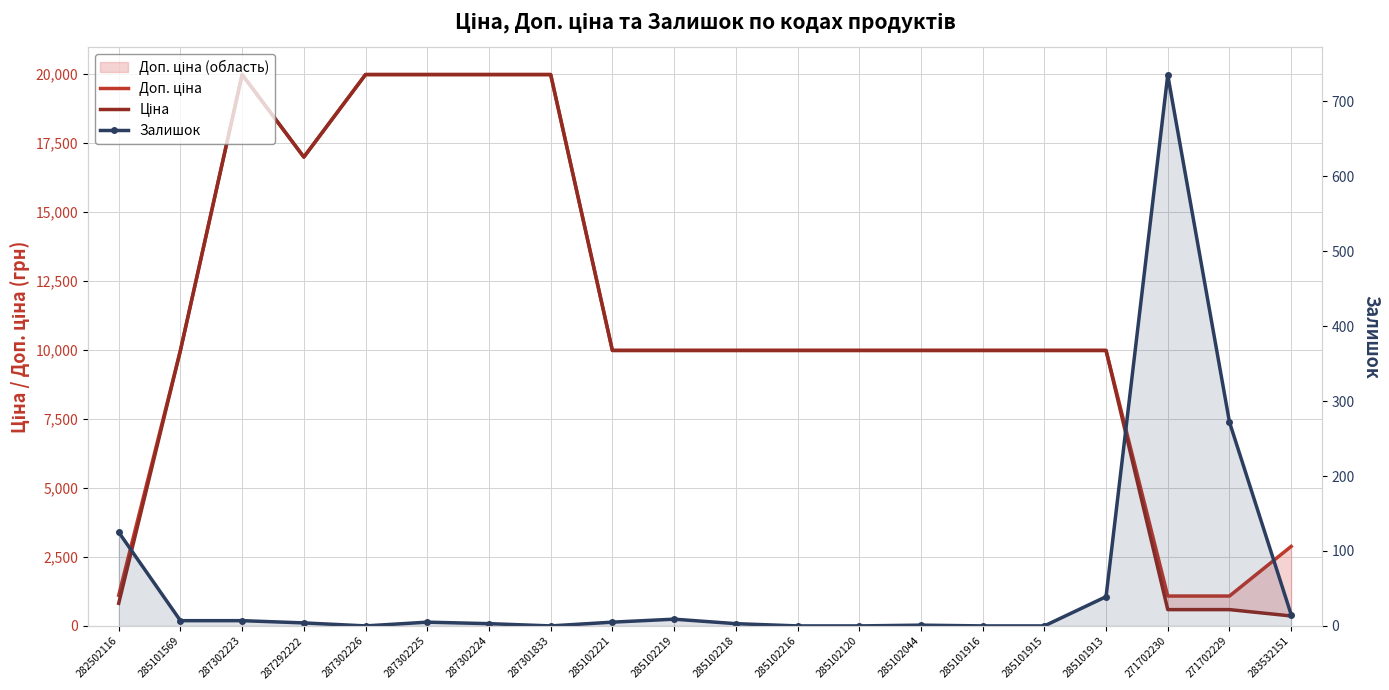

Is it true that Ціна equals 19964.2 at 287302223?

True